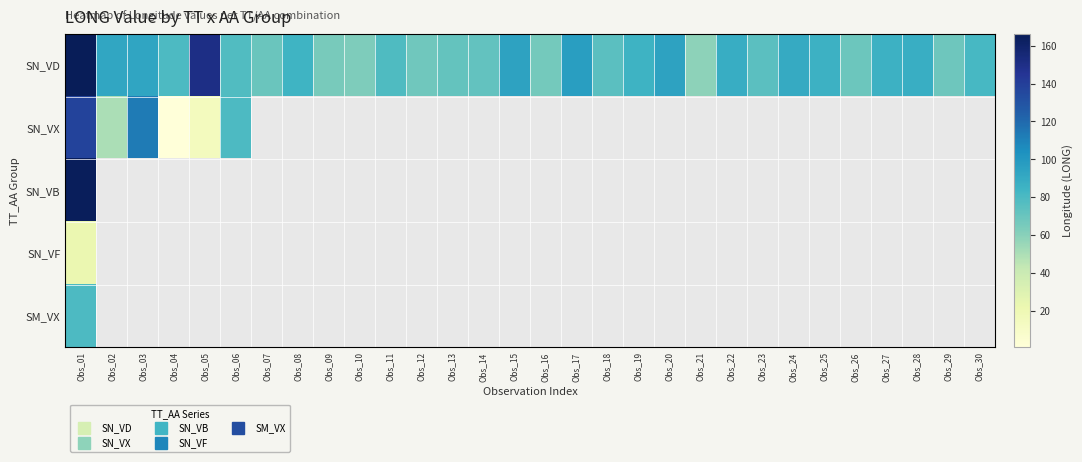

What is the minimum value for SM_VX?

79.4